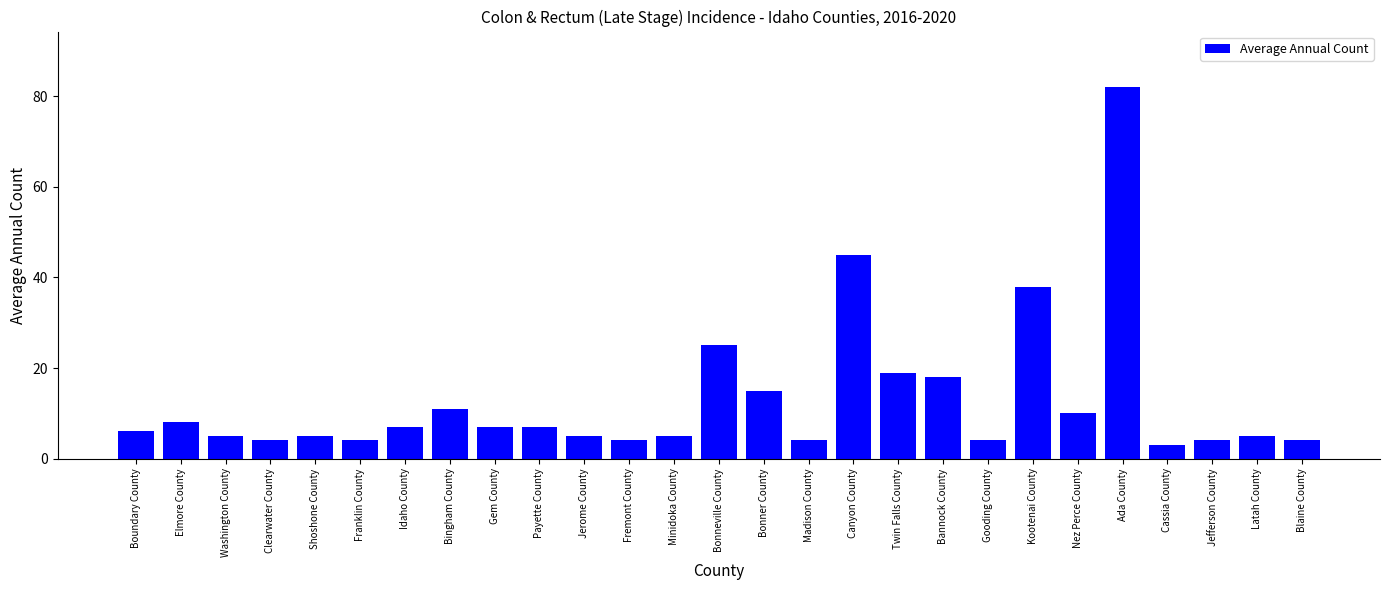

The chart shows a value of 6 at Boundary County. True or false?

True